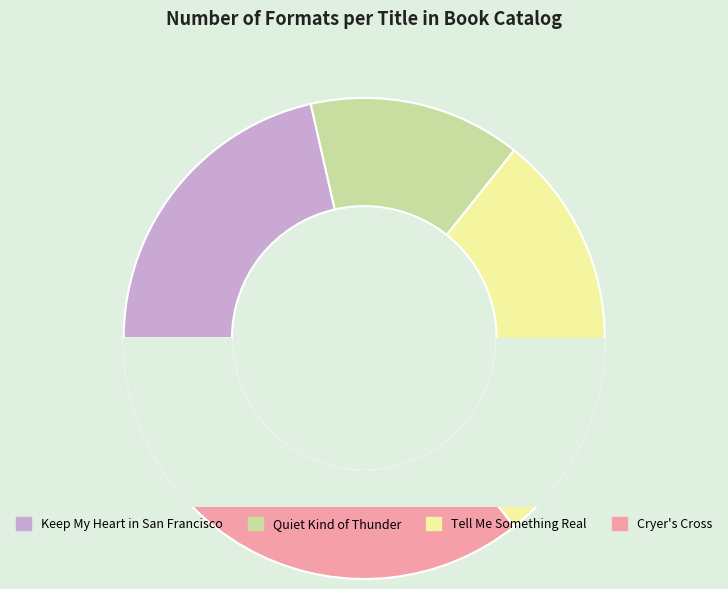

True or false: Quiet Kind of Thunder accounts for 14% of the total.

True